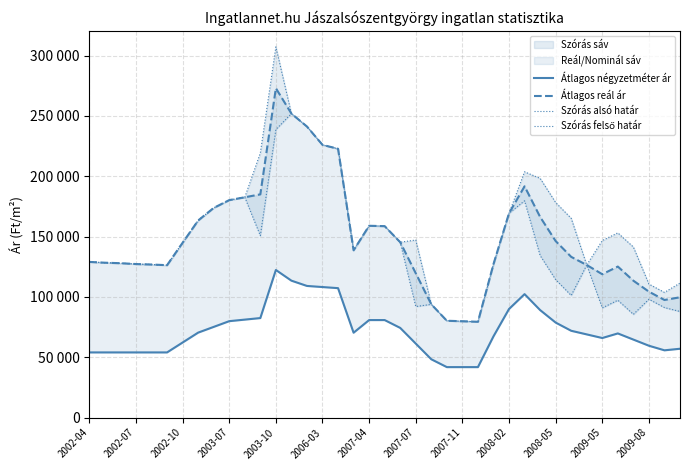

Which series has the largest total across all categories?

Szórás felső határ